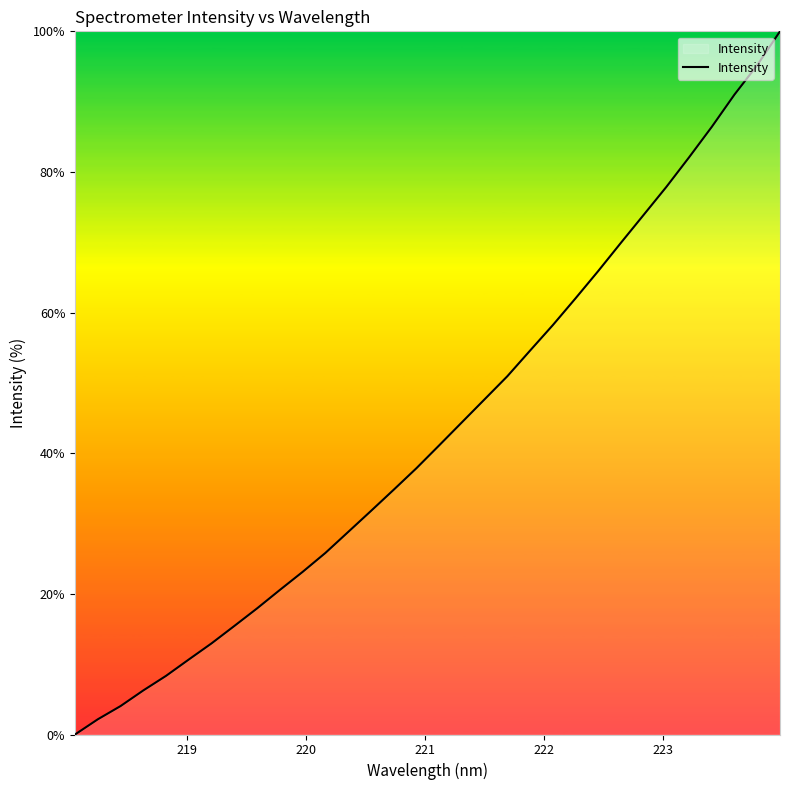

What is the maximum value shown in the chart?

100.0